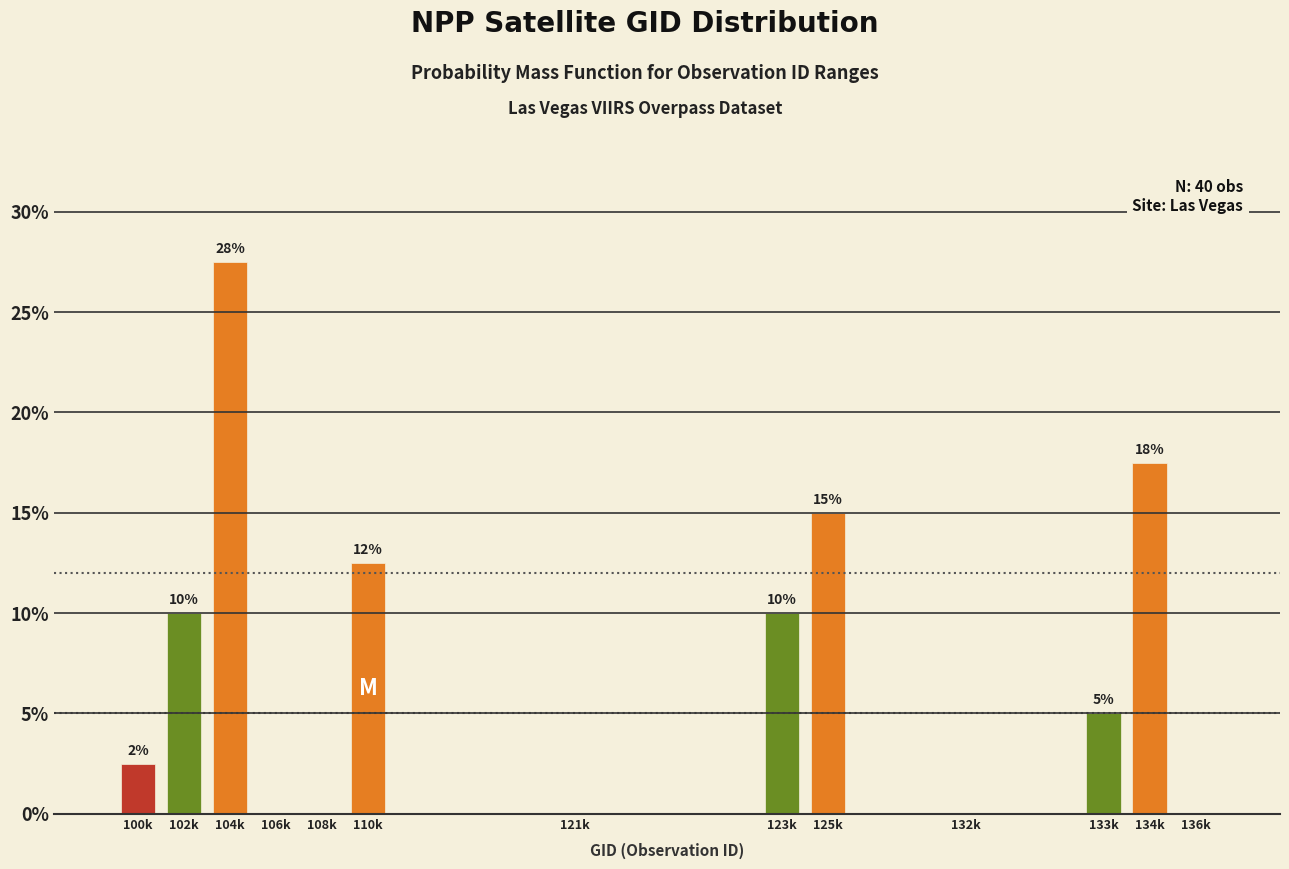

Where is the data nearest to the value 13?

110k